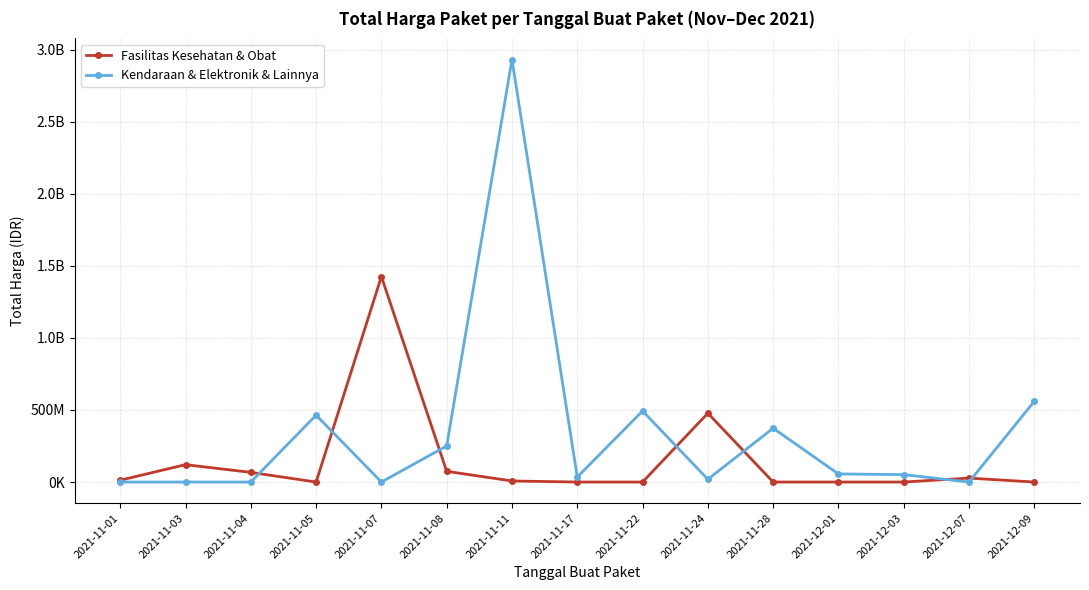

The value of Kendaraan & Elektronik & Lainnya at 2021-11-03 is 0. True or false?

True